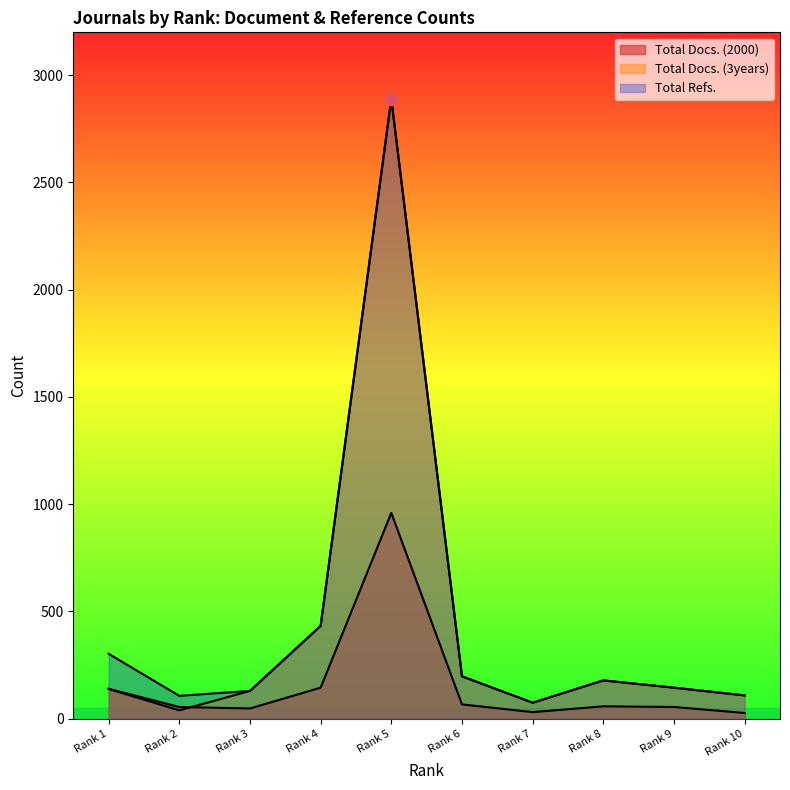

What are all the series names shown in the legend?

Total Docs. (2000), Total Docs. (3years), Total Refs.